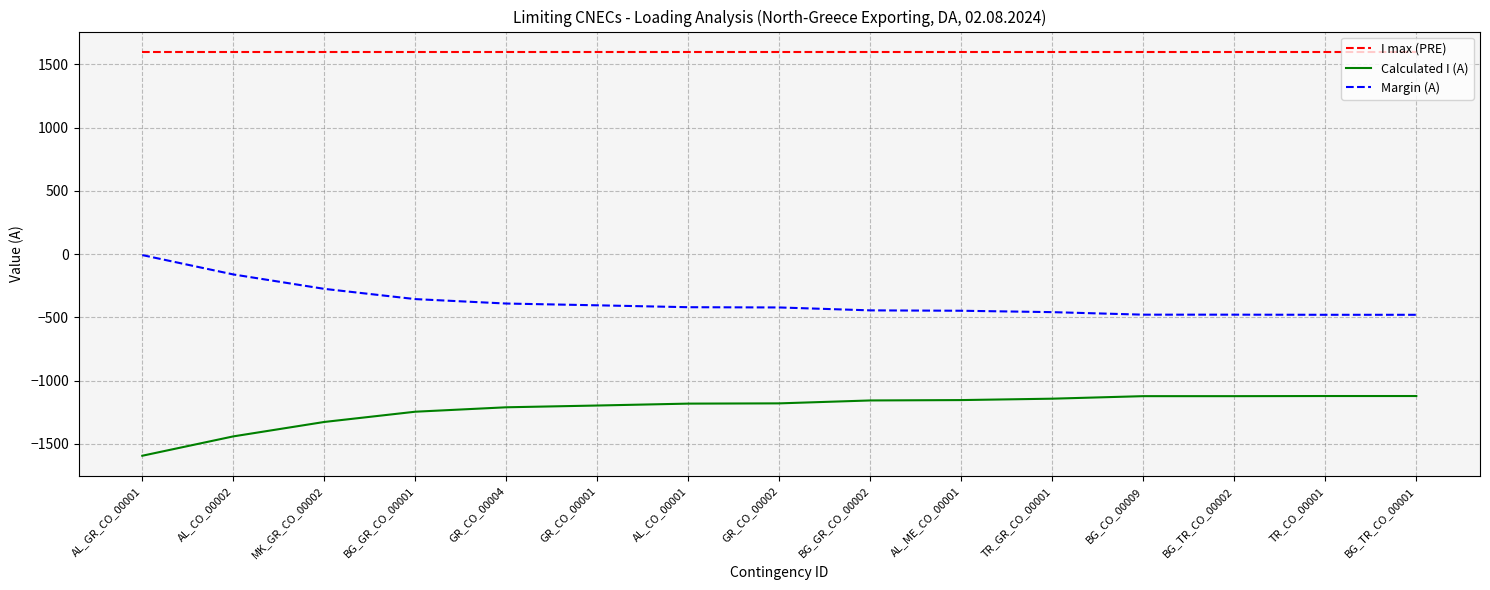

What is the minimum value shown in the chart?

-1593